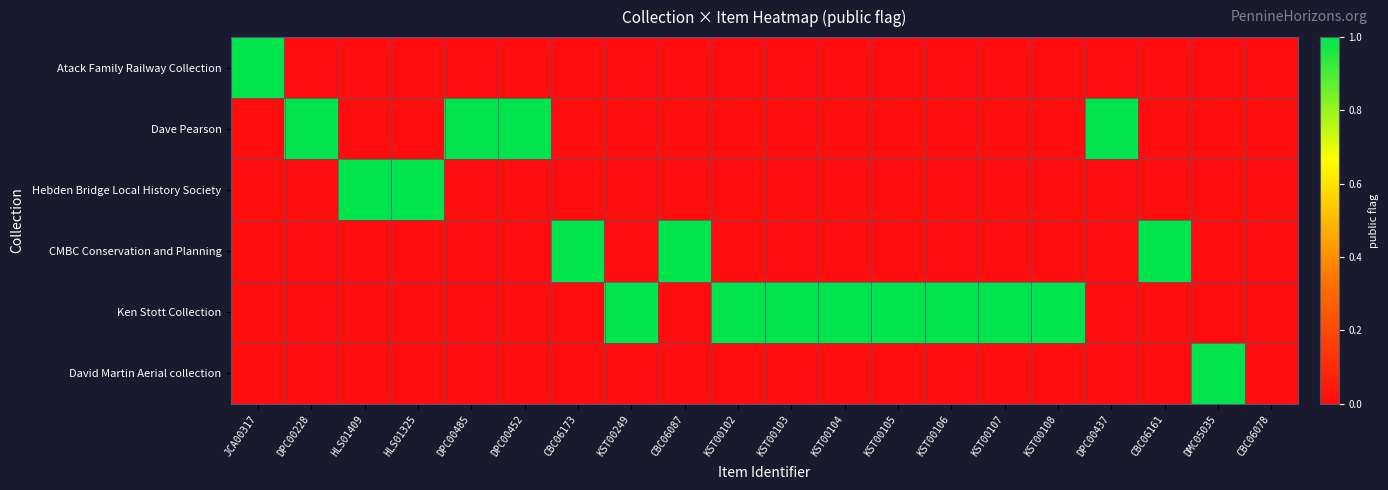

What is the difference between the highest and lowest values at HLS01325?

1